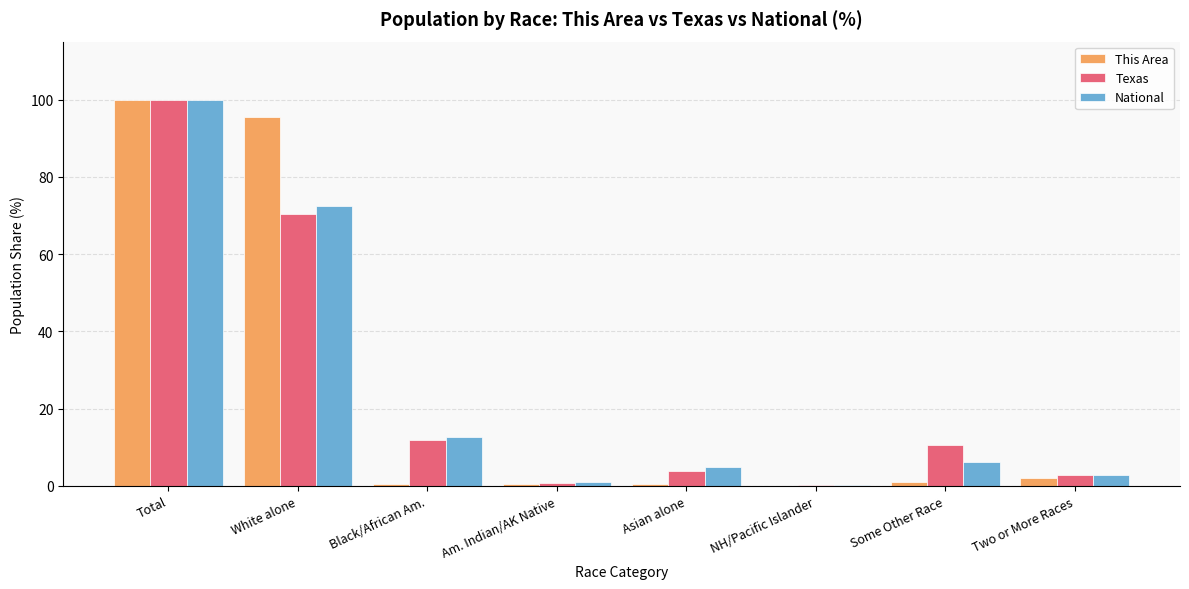

Which category has the highest value in the Texas series?

Total